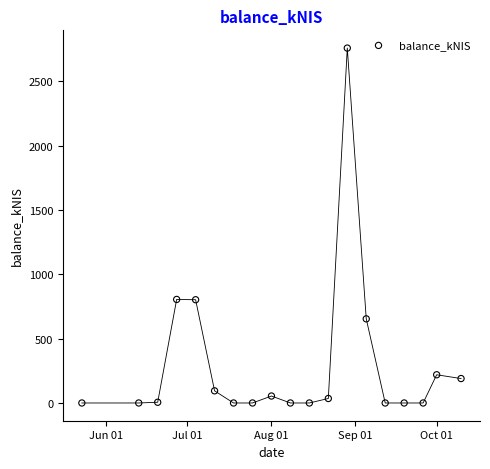

What is the range of X values (max minus min)?

140.0